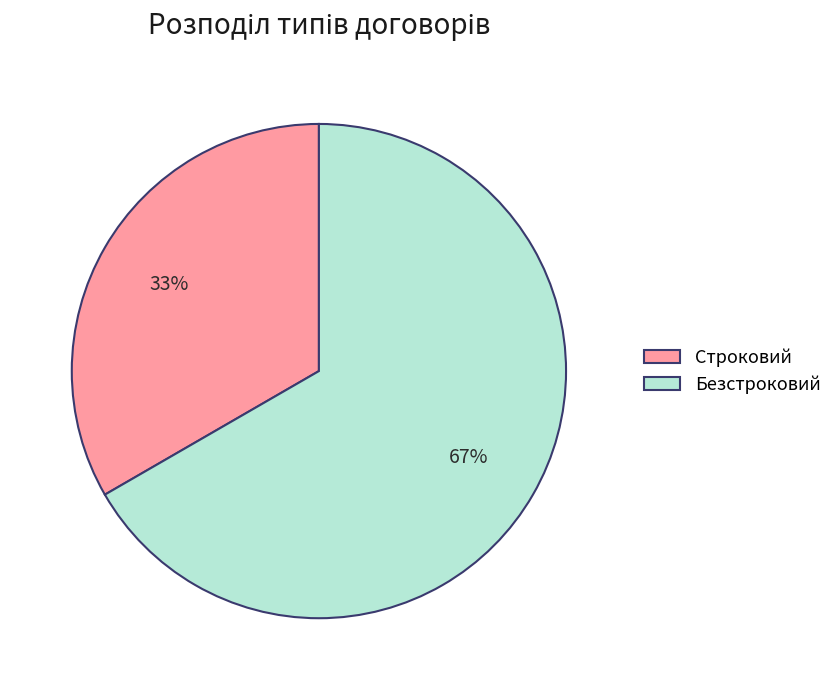

Which has a higher value, Строковий or Безстроковий?

Безстроковий